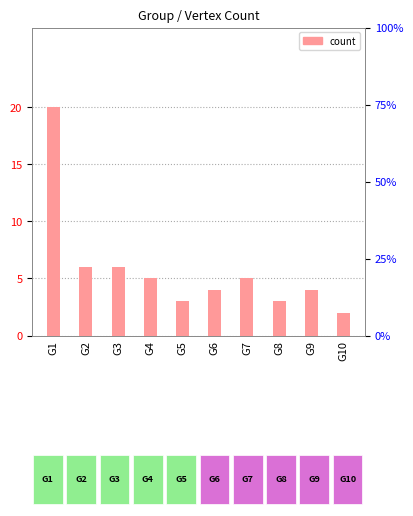

Which category has the highest value across all series?

G1